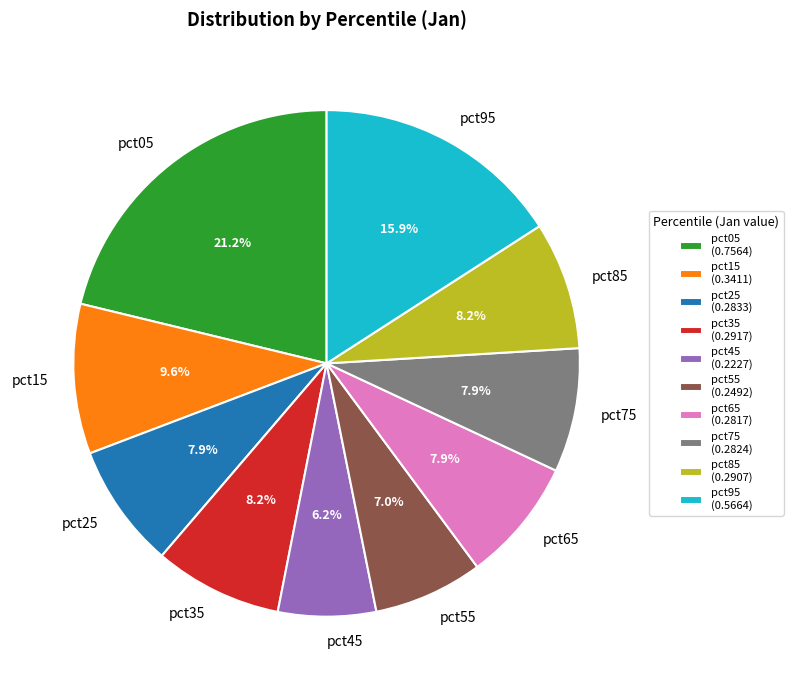

Is pct65 the majority of the pie?

No